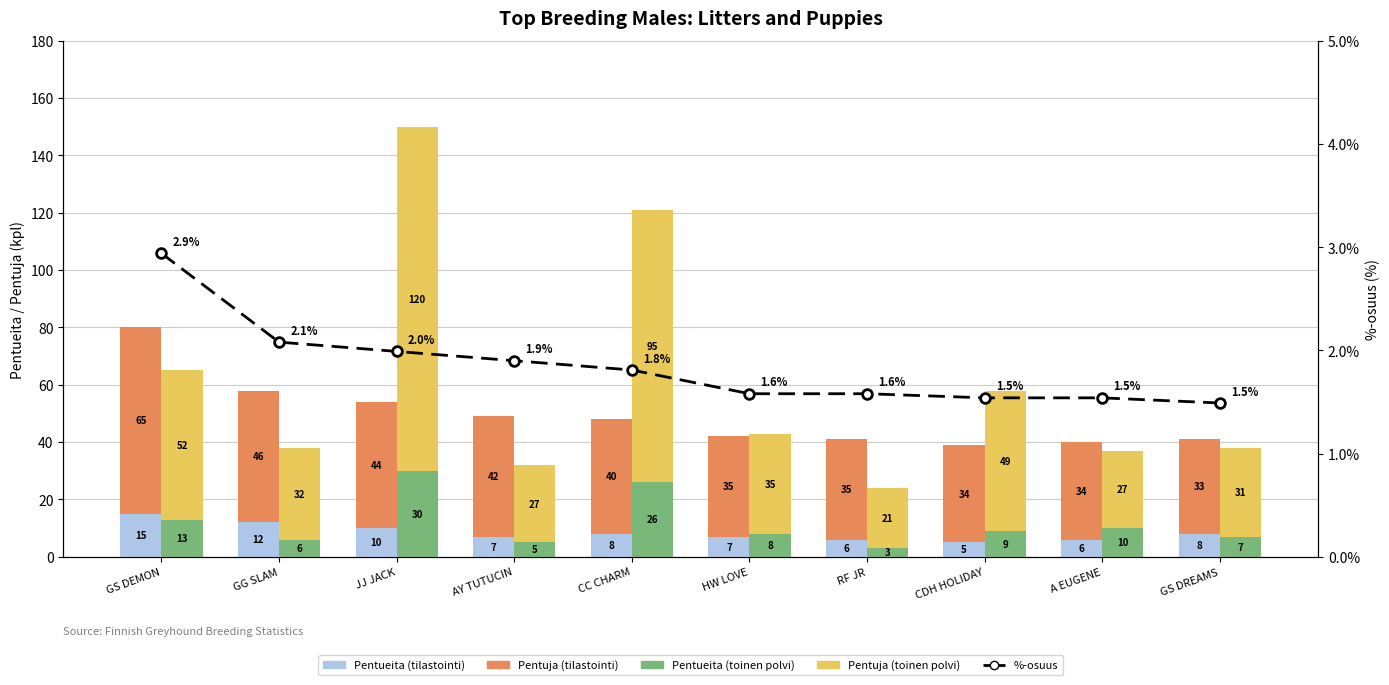

What is the approximate value of Pentueita (tilastointi) at GS DREAMS?

8.0